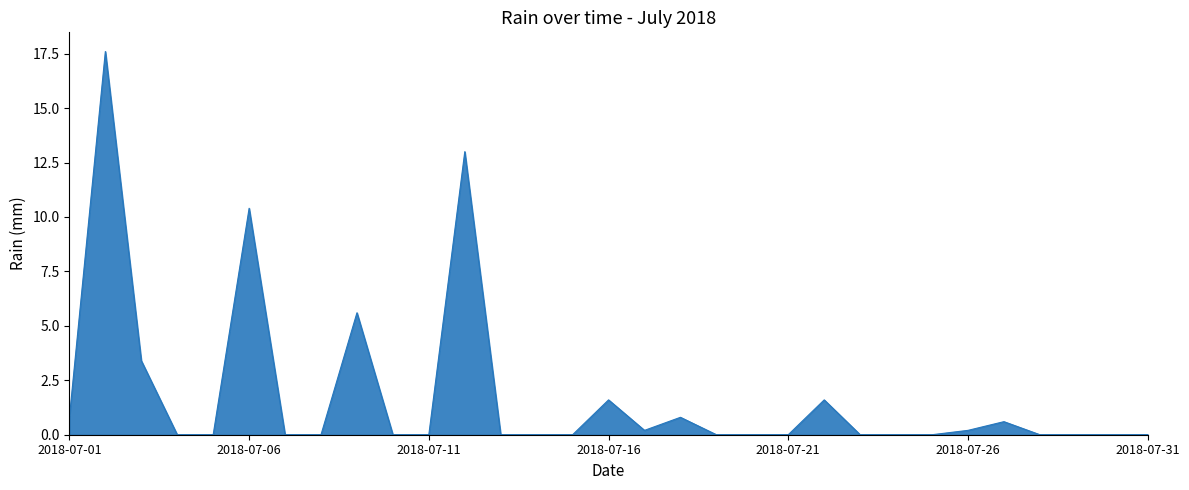

What is the maximum value shown in the chart?

17.6